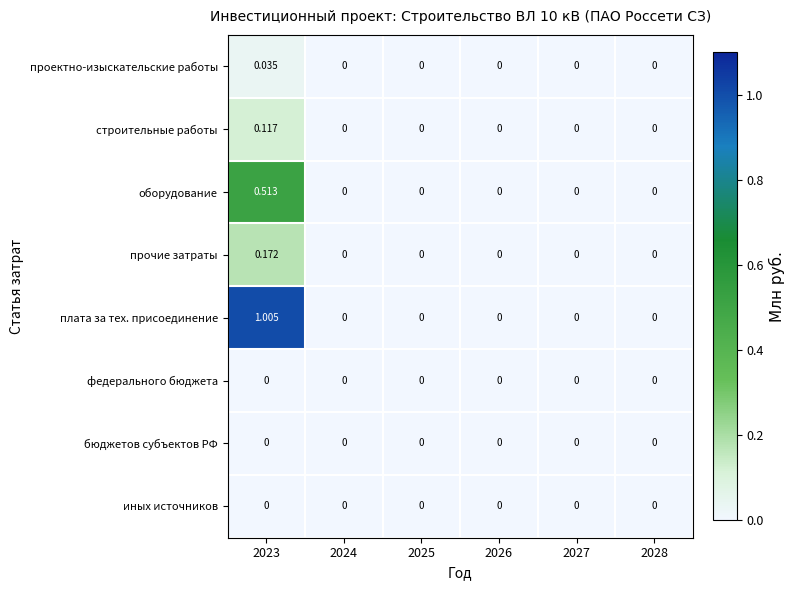

Which series has the largest range (max minus min)?

плата за тех. присоединение